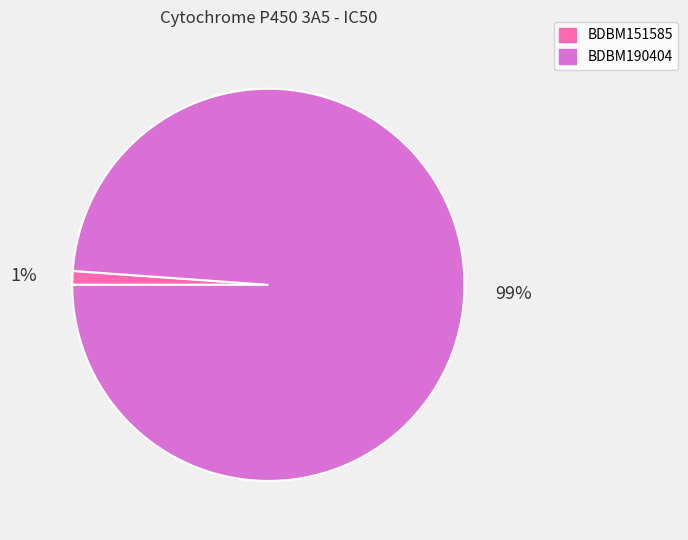

What is the smallest slice in the pie chart?

BDBM151585